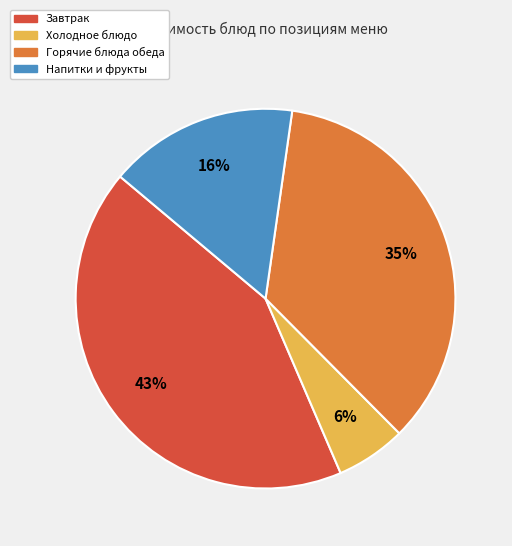

To the nearest percent, what portion does Холодное блюдо represent?

6%